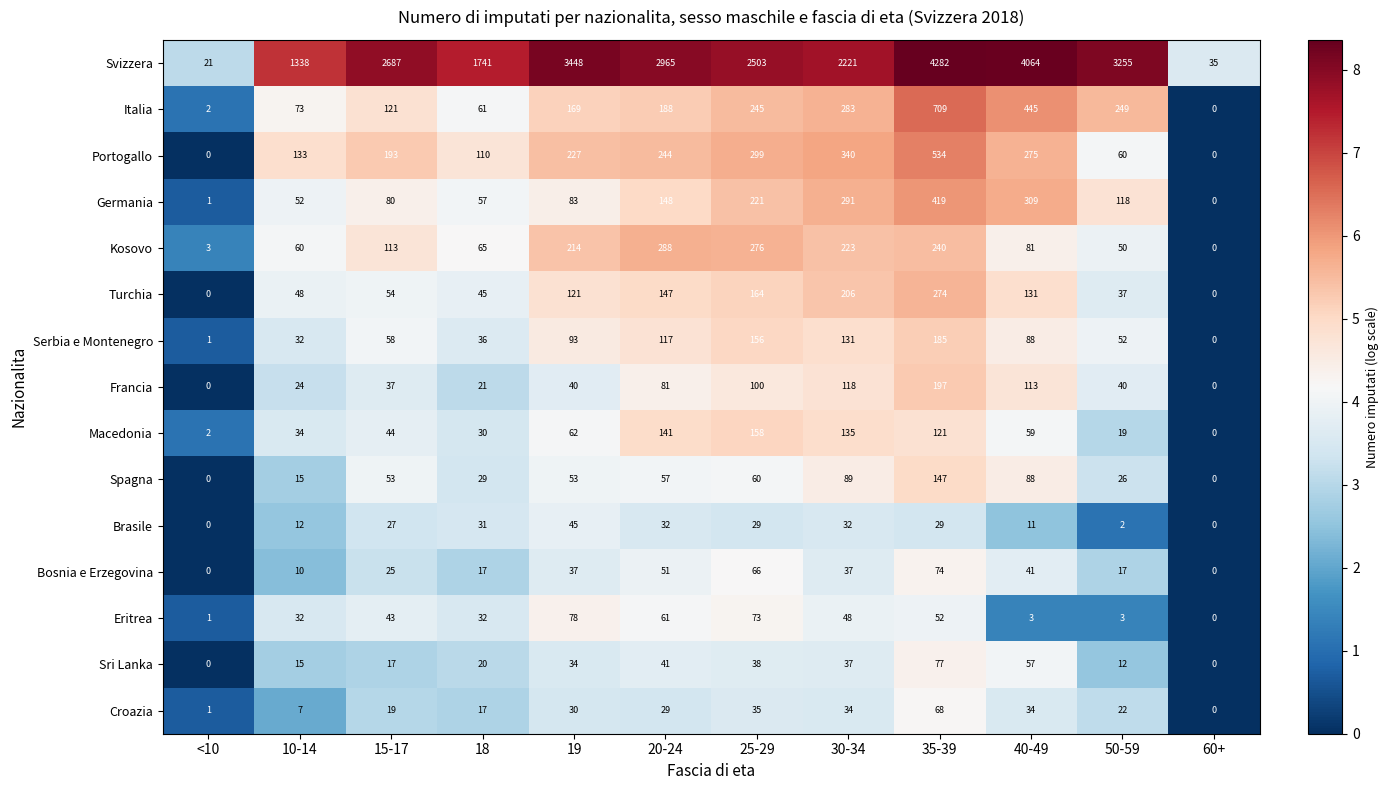

How many values in the Sri Lanka series are below 34?

6